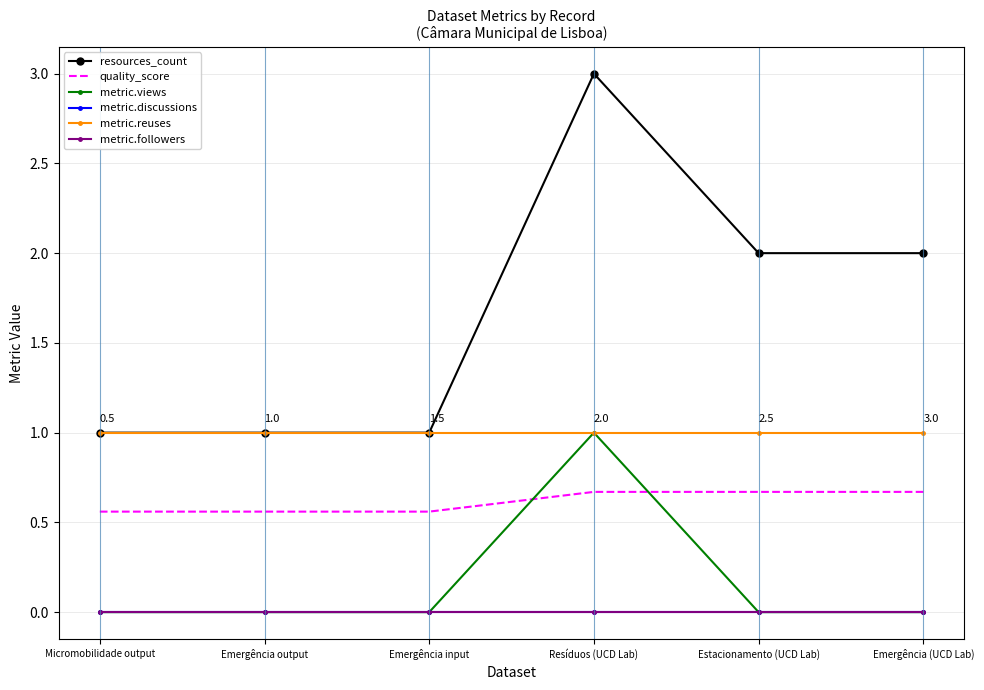

What are all the series names shown in the legend?

resources_count, quality_score, metric.views, metric.discussions, metric.reuses, metric.followers